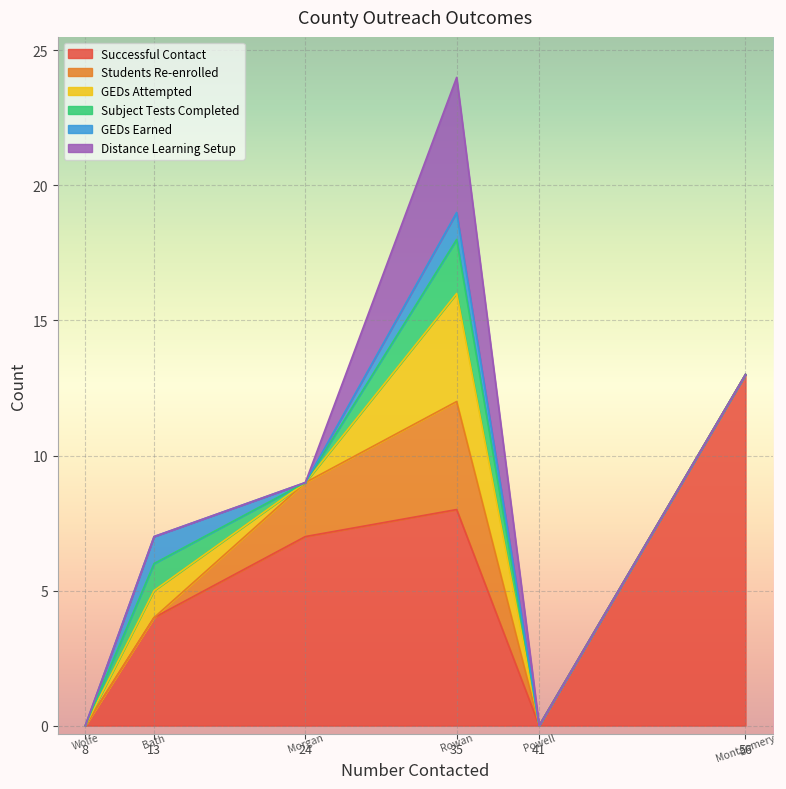

How many lines are shown in the chart?

6